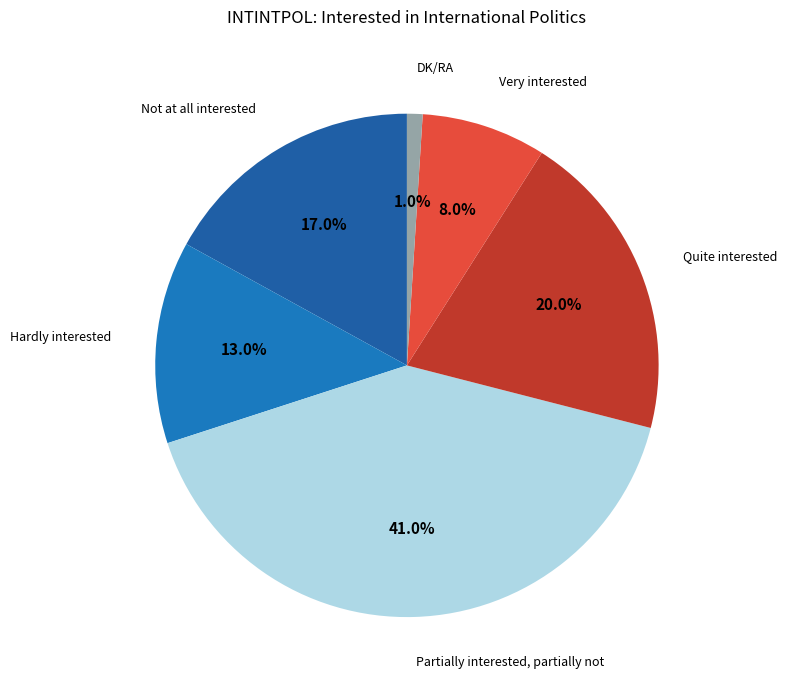

Count the number of slices in the pie.

6